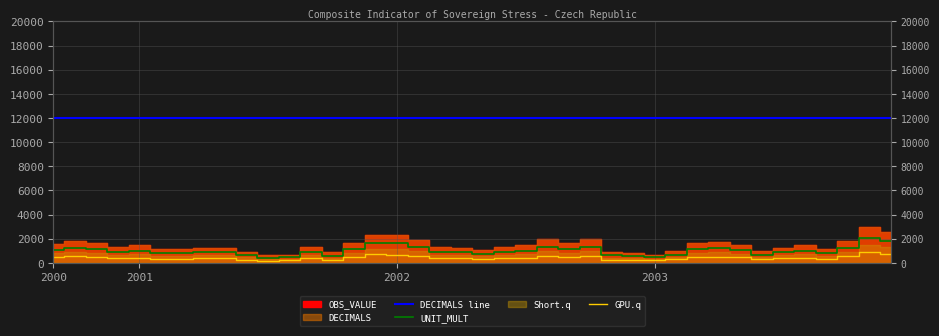

What is the minimum value for DECIMALS line?

12000.0